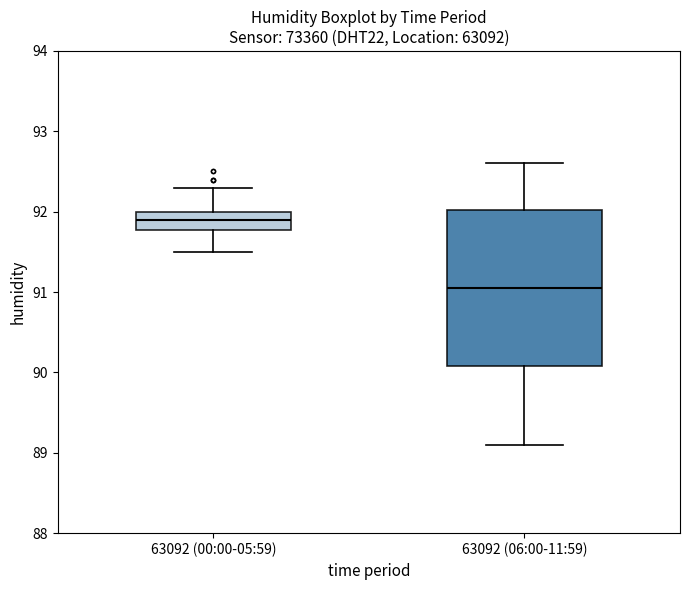

Comparing the boxes themselves (not the whiskers), which one is the tallest?

63092 (06:00-11:59)